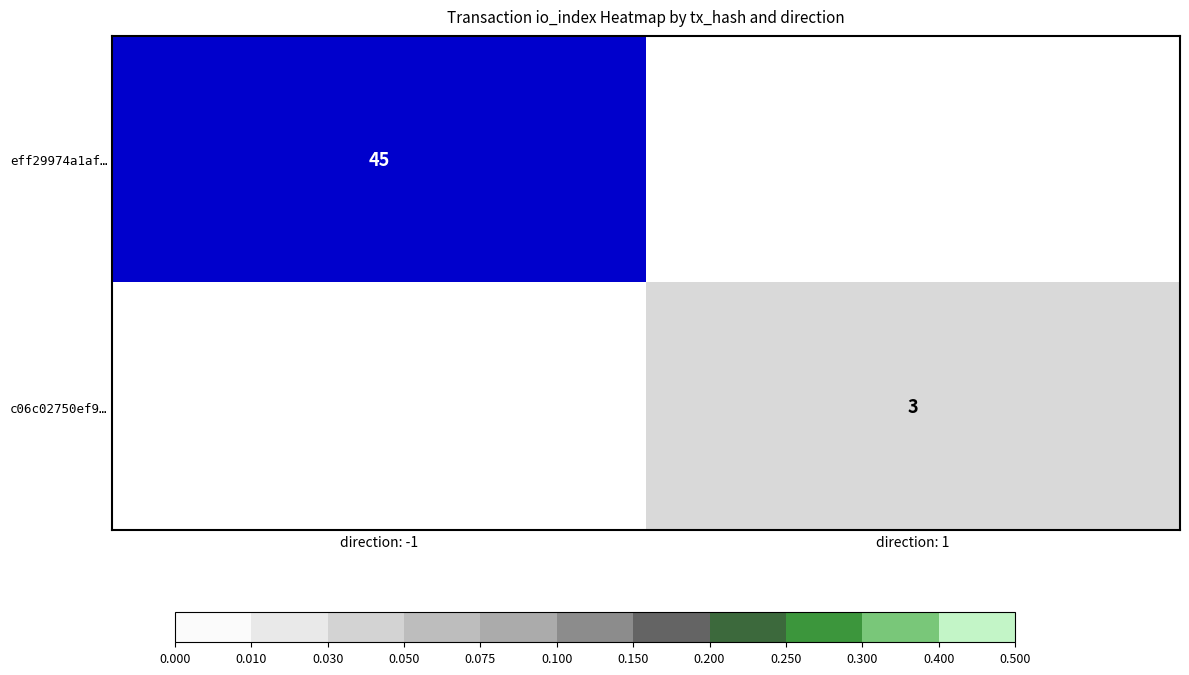

True or false: c06c02750ef9… has a value of 4 at direction: 1.

False